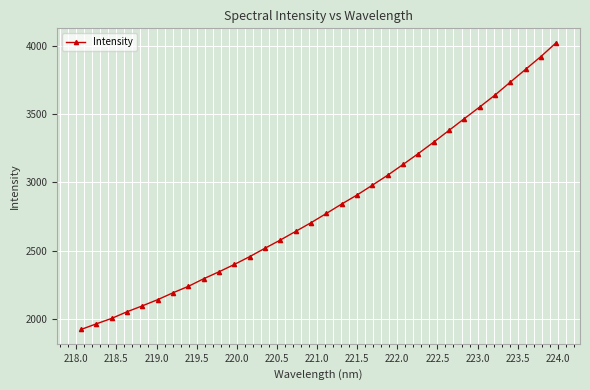

What is the value of the 9th point from the left?

2294.9